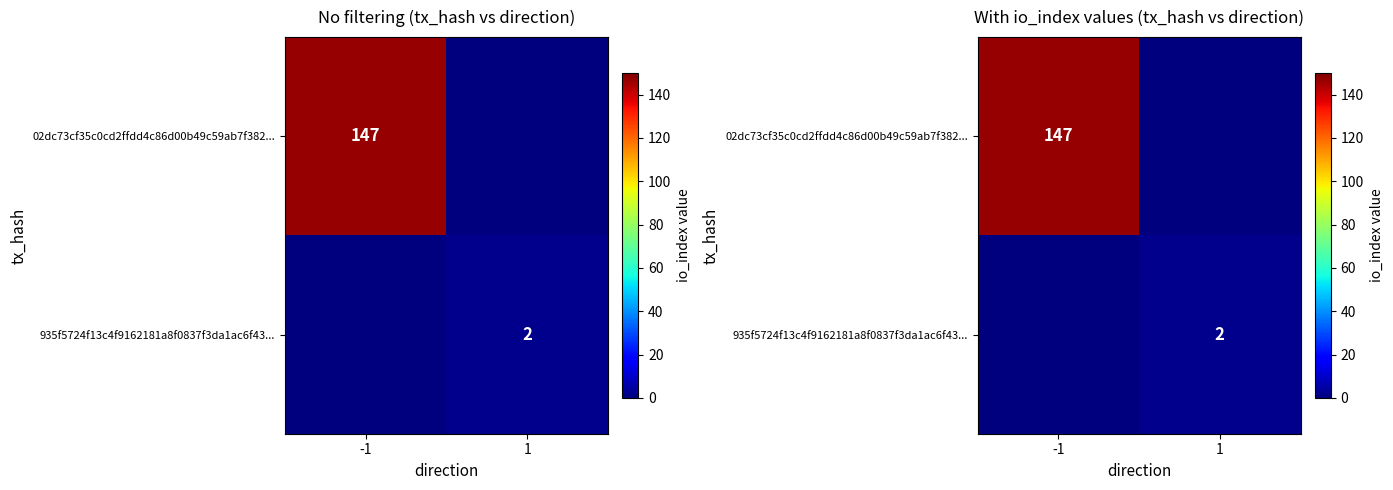

The 935f5724f13c4f9162181a8f0837f3da1ac6f43... series shows -1 at -1. True or false?

False